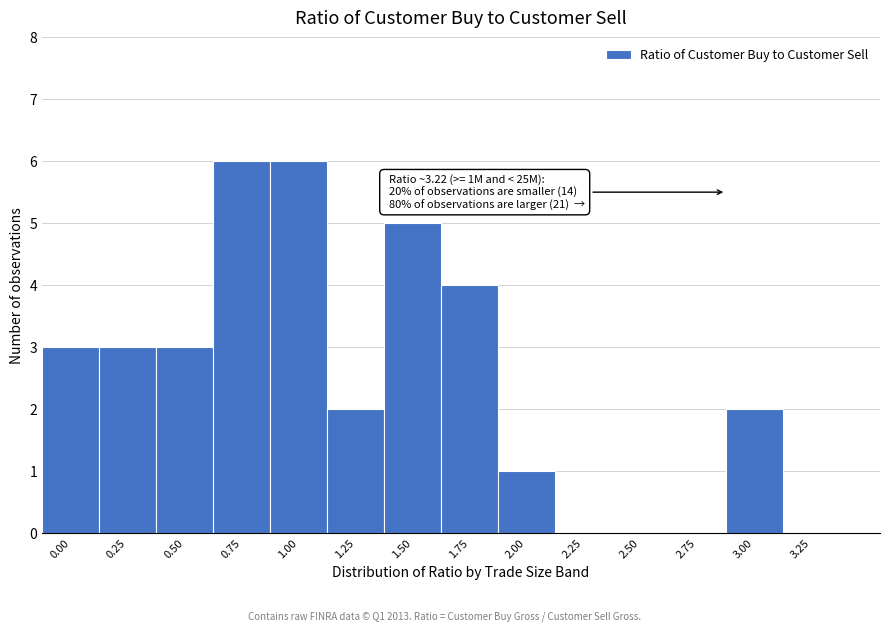

Reading right to left, what are all the values shown in this chart?

3.25=0	3.00=2	2.75=0	2.50=0	2.25=0	2.00=1	1.75=4	1.50=5	1.25=2	1.00=6	0.75=6	0.50=3	0.25=3	0.00=3